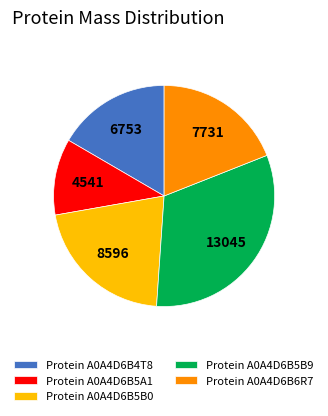

Is there any slice that represents more than half of the pie?

No